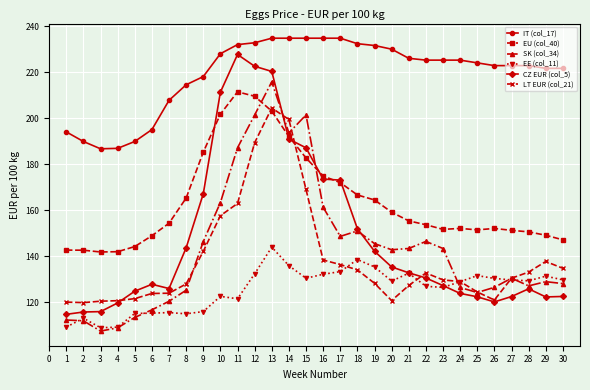

Does the chart have visible grid lines?

Yes